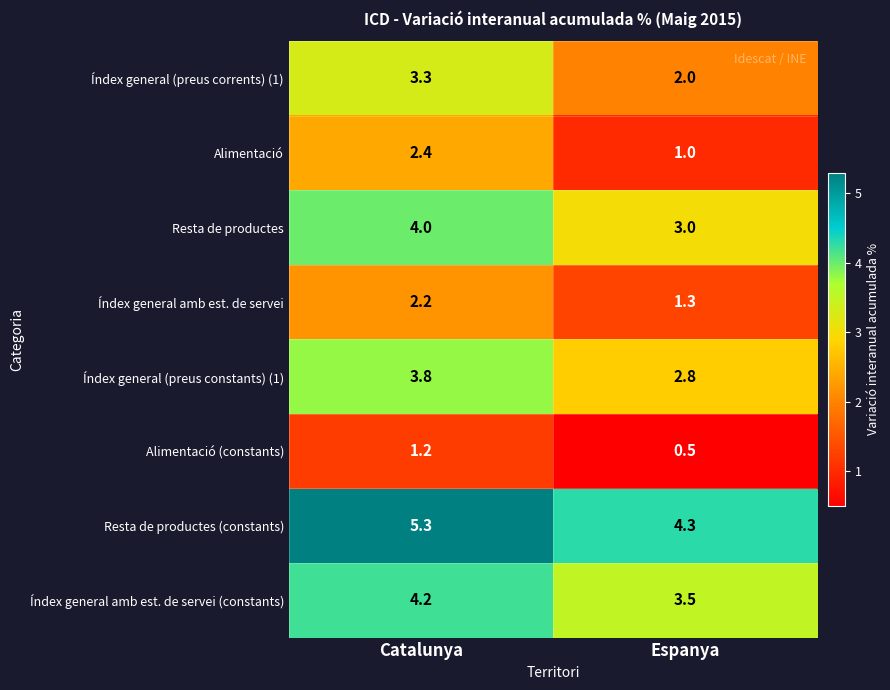

Count the number of data series in this chart.

8